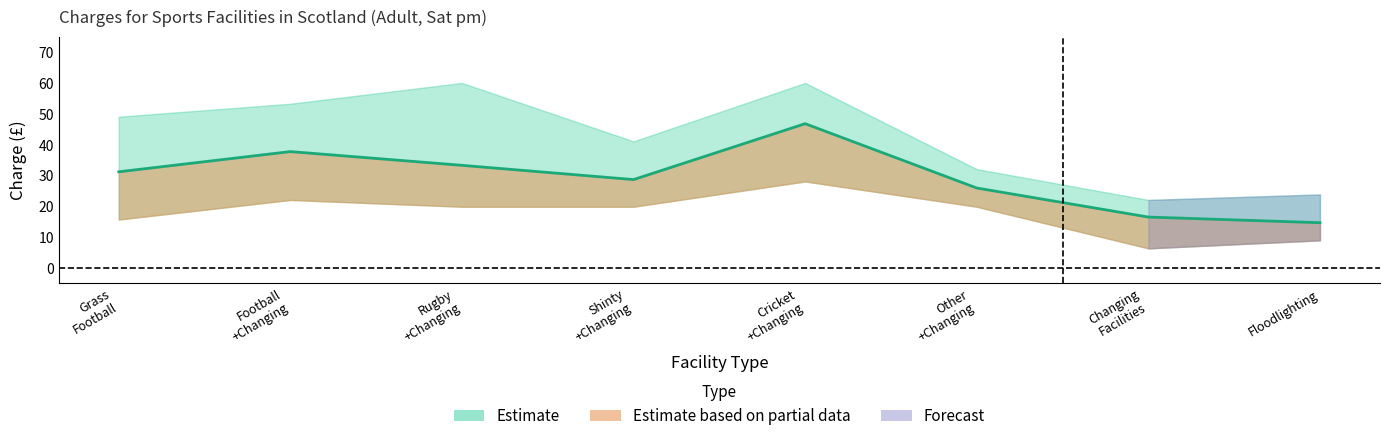

Reading left to right, extract all data points from this chart.

Minimum: 15.7	22.0	19.8	19.8	28.0	19.8	6.3	8.9
Mean: 31.1	37.7	33.2	28.6	46.7	25.9	16.4	14.6
Maximum: 49.0	53.2	60.0	41.0	60.0	32.0	22.0	23.8